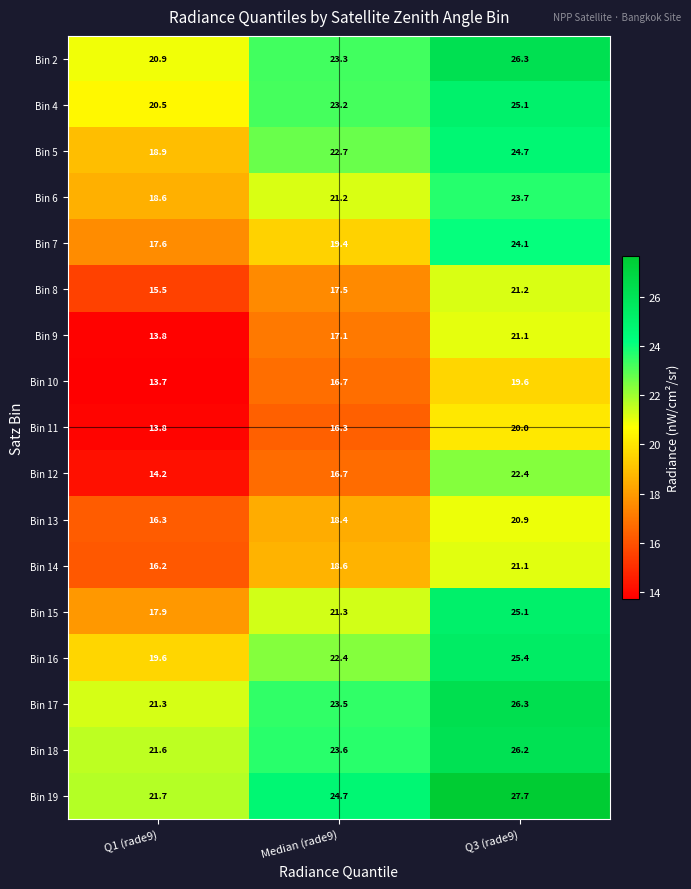

Is it true that Bin 4 equals 32.7 at Q1 (rade9)?

False